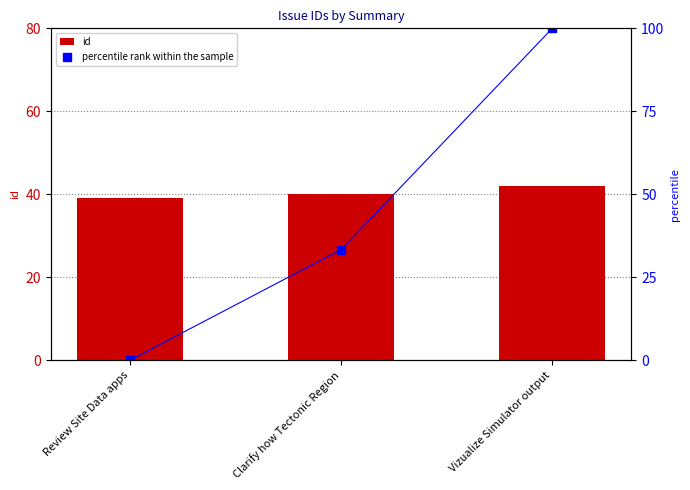

Reading left to right, extract all data points from this chart.

id: 39.0	40.0	42.0
percentile rank within the sample: 0.0	33.3	100.0